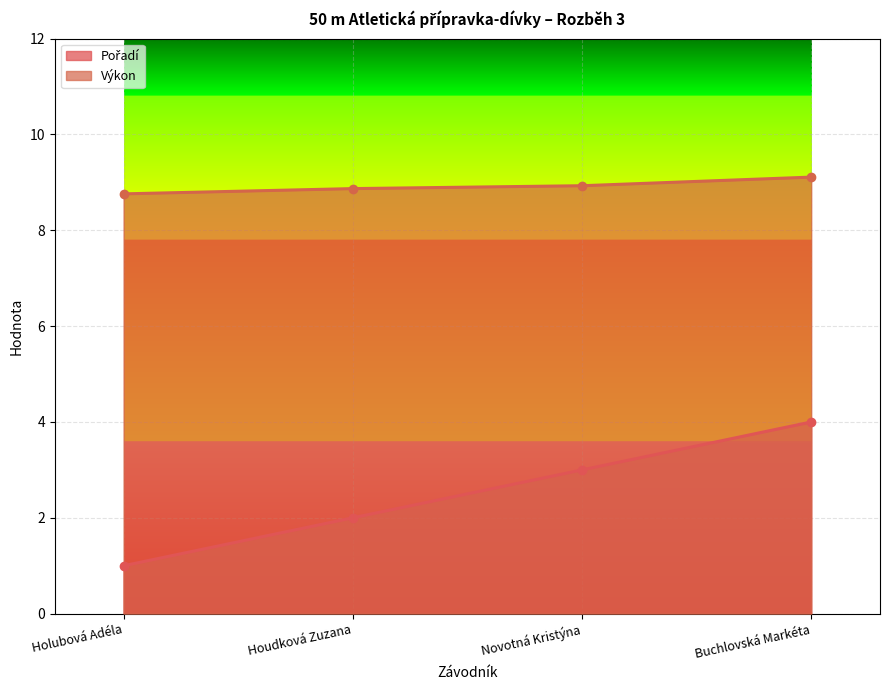

Rank the series by their average value, from highest to lowest.

Výkon, Pořadí